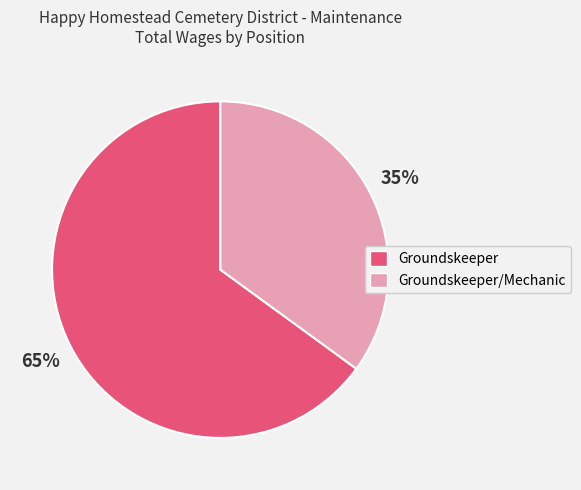

Is there any slice that represents more than half of the pie?

Yes